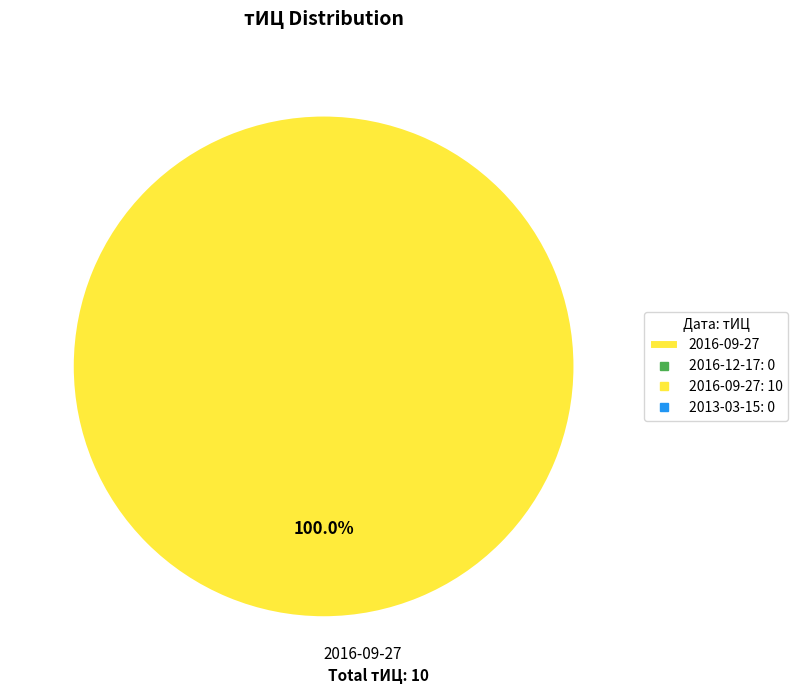

Which category accounts for the majority?

2016-09-27